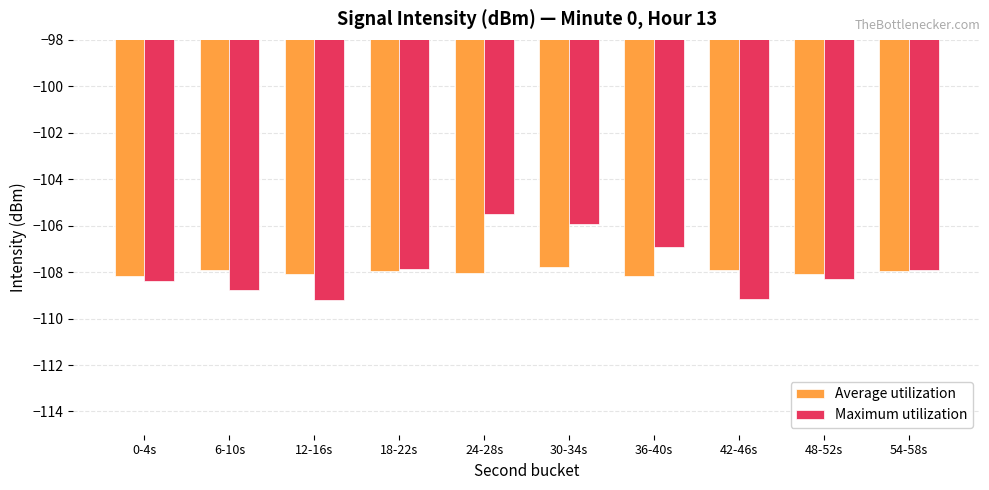

Rank the series by their maximum value, from lowest to highest.

Average utilization, Maximum utilization